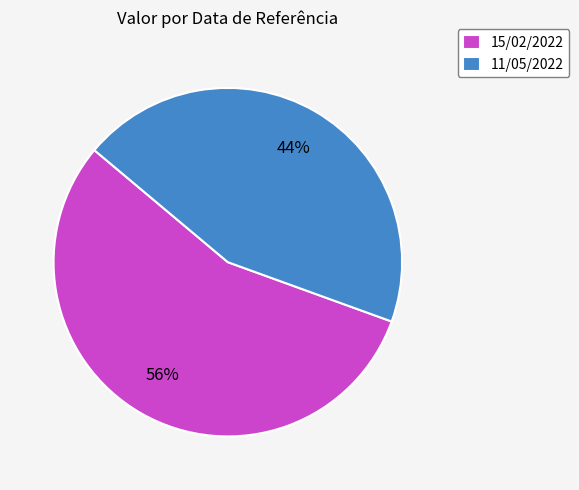

Which slice represents more than half of the pie?

15/02/2022